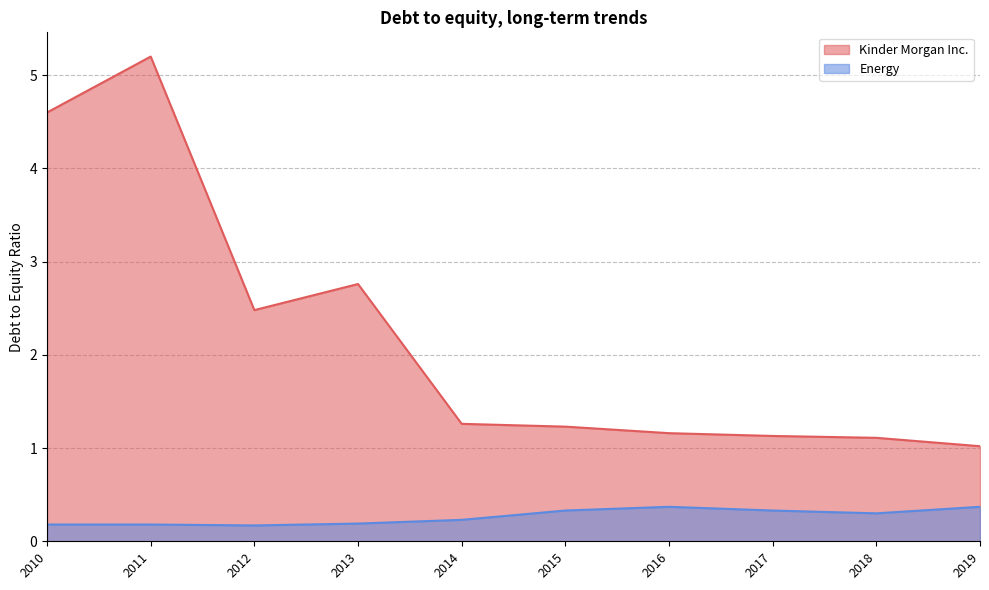

True or false: Energy and Kinder Morgan Inc. cross at least once.

False